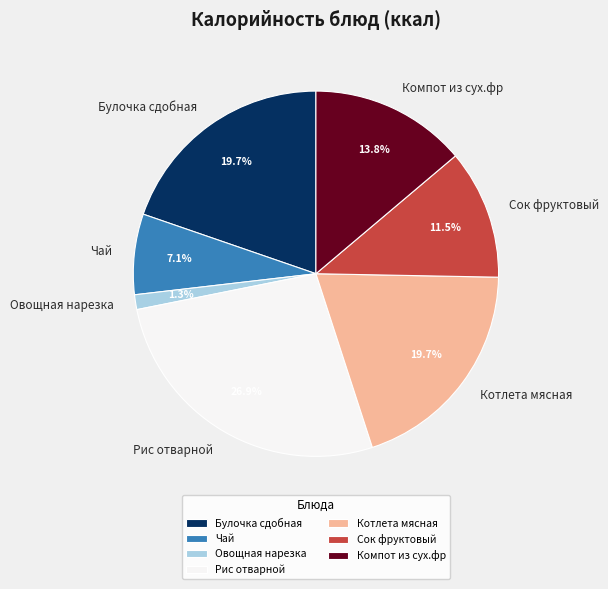

What portion of the pie excludes Овощная нарезка?

98.7%